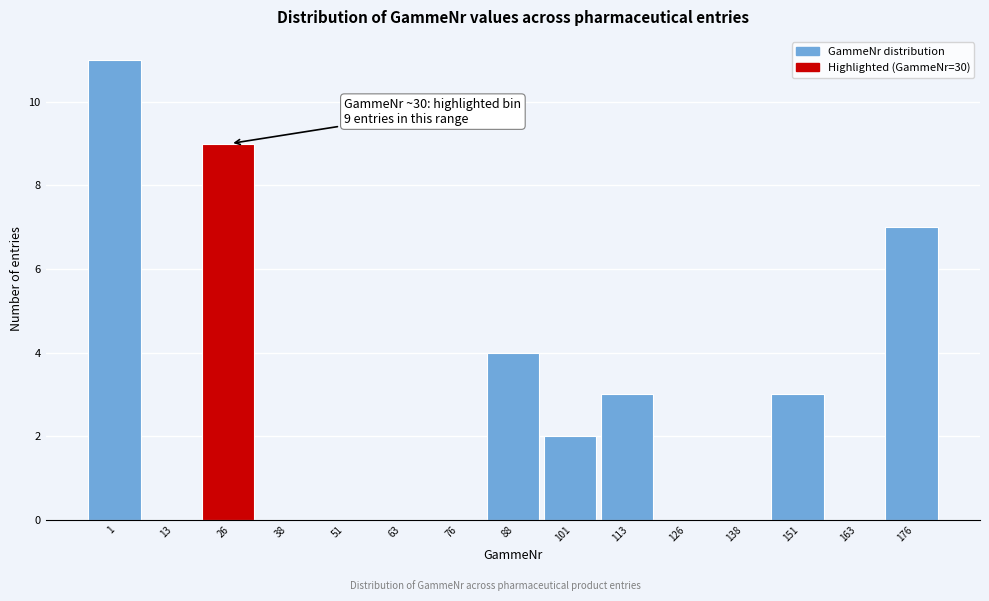

Reading left to right, list all the values displayed in this chart.

1=11	13=0	26=9	38=0	51=0	63=0	76=0	88=4	101=2	113=3	126=0	138=0	151=3	163=0	176=7